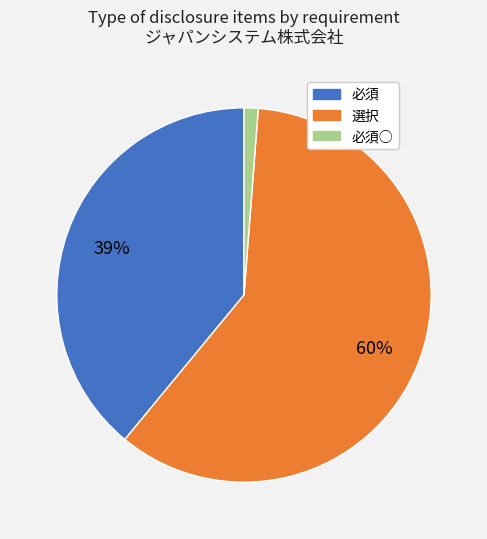

Is there any slice that represents more than half of the pie?

Yes